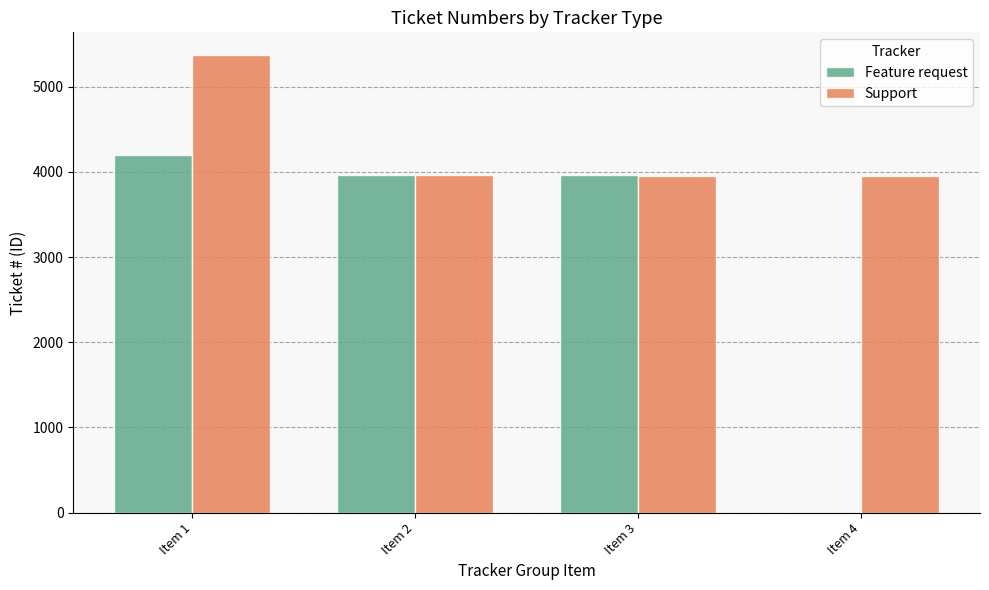

Which series has the largest total across all categories?

Support